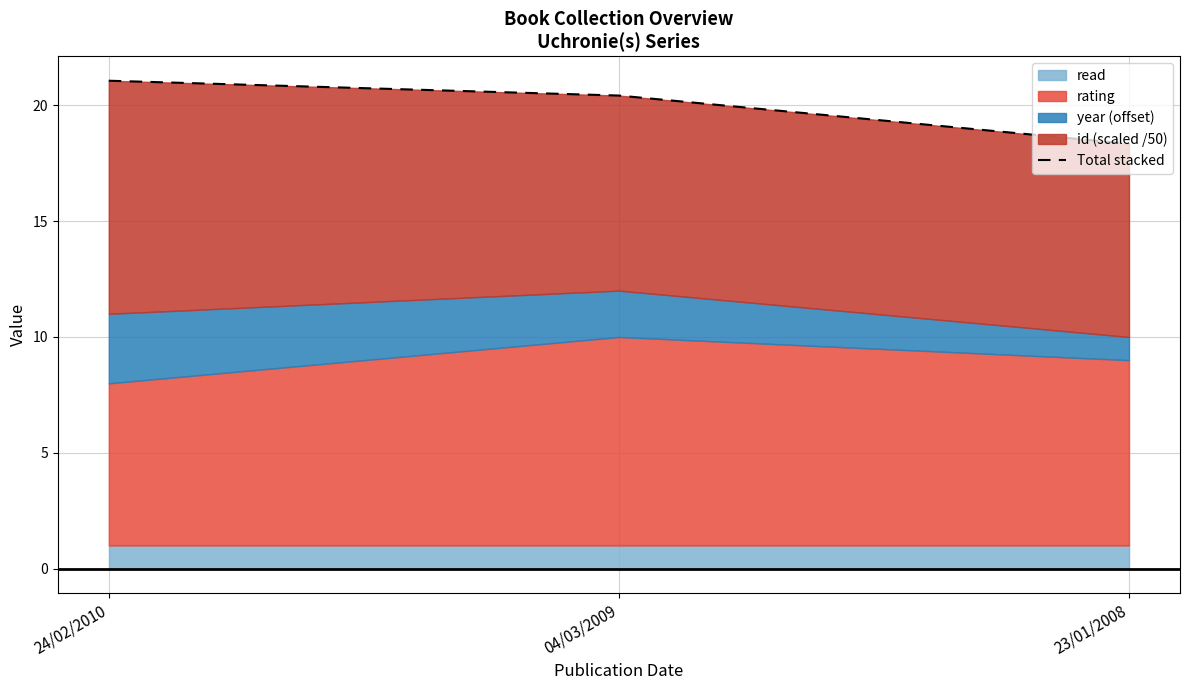

What is the label of the 3rd point from the right?

24/02/2010